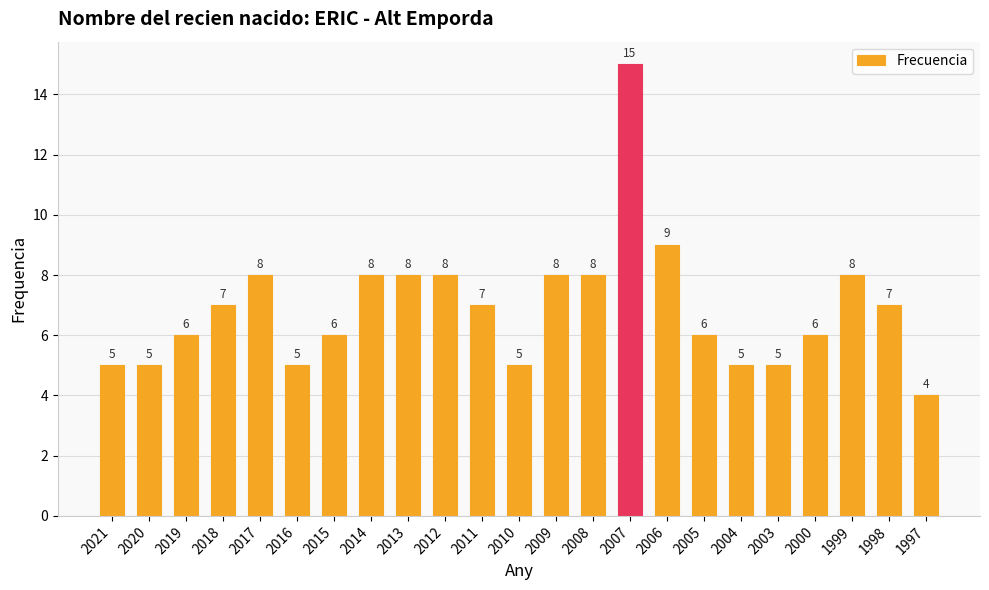

How many values are below 7?

11